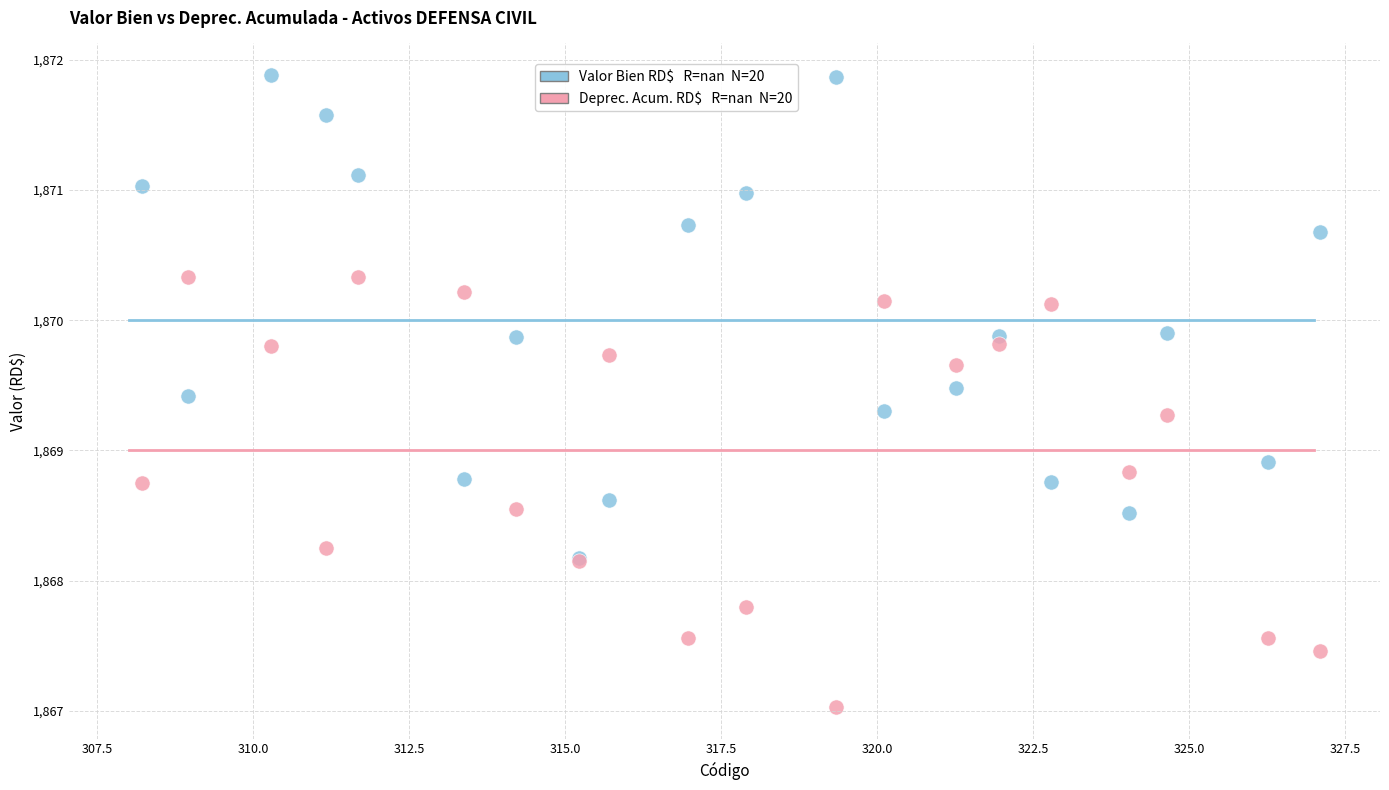

Across all series, what Y value is closest to 1869?

1868.9